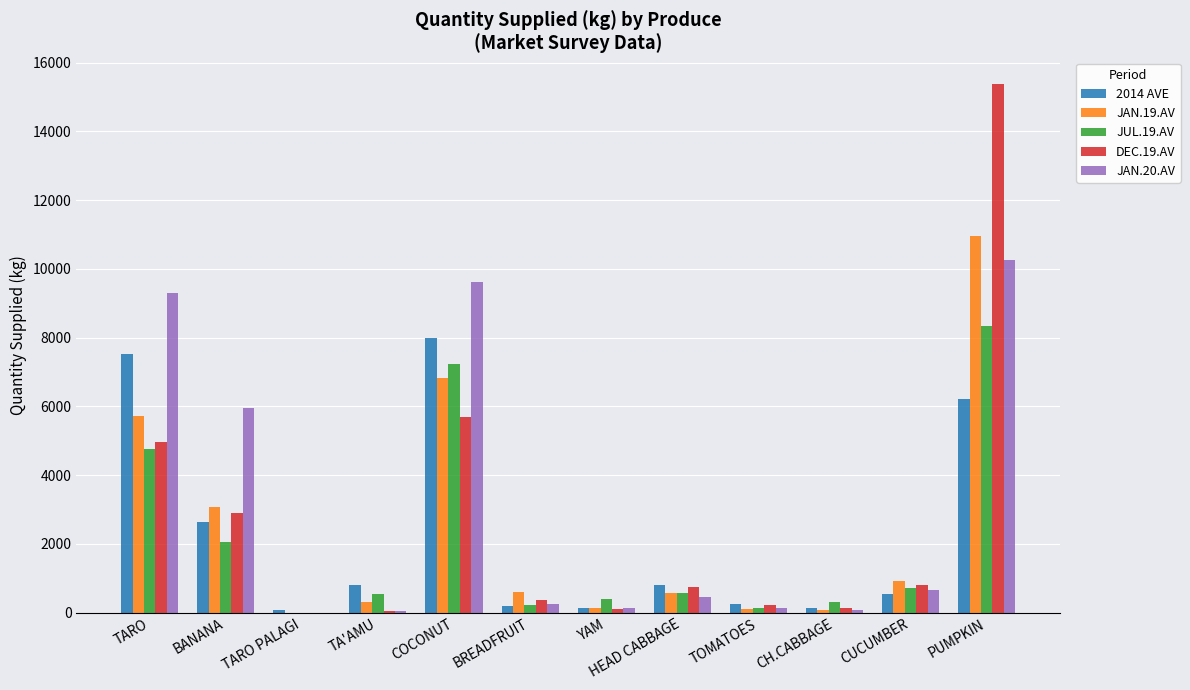

How many groups of bars are there?

12